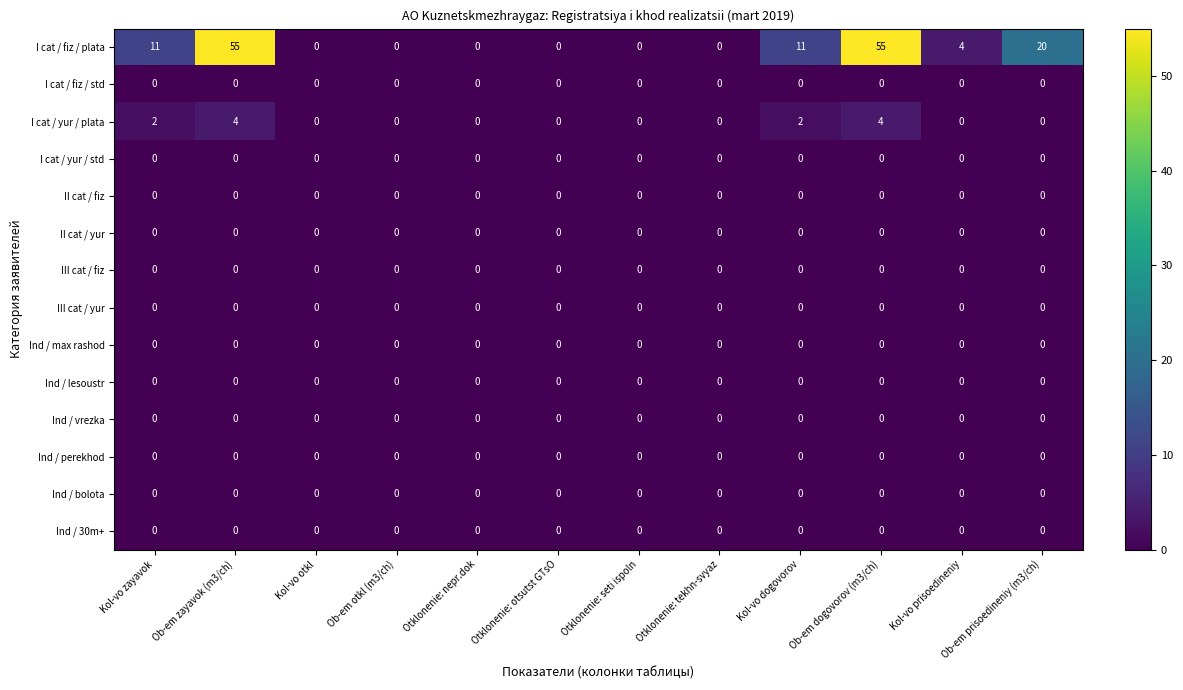

Which series has the largest total across all categories?

I cat / fiz / plata